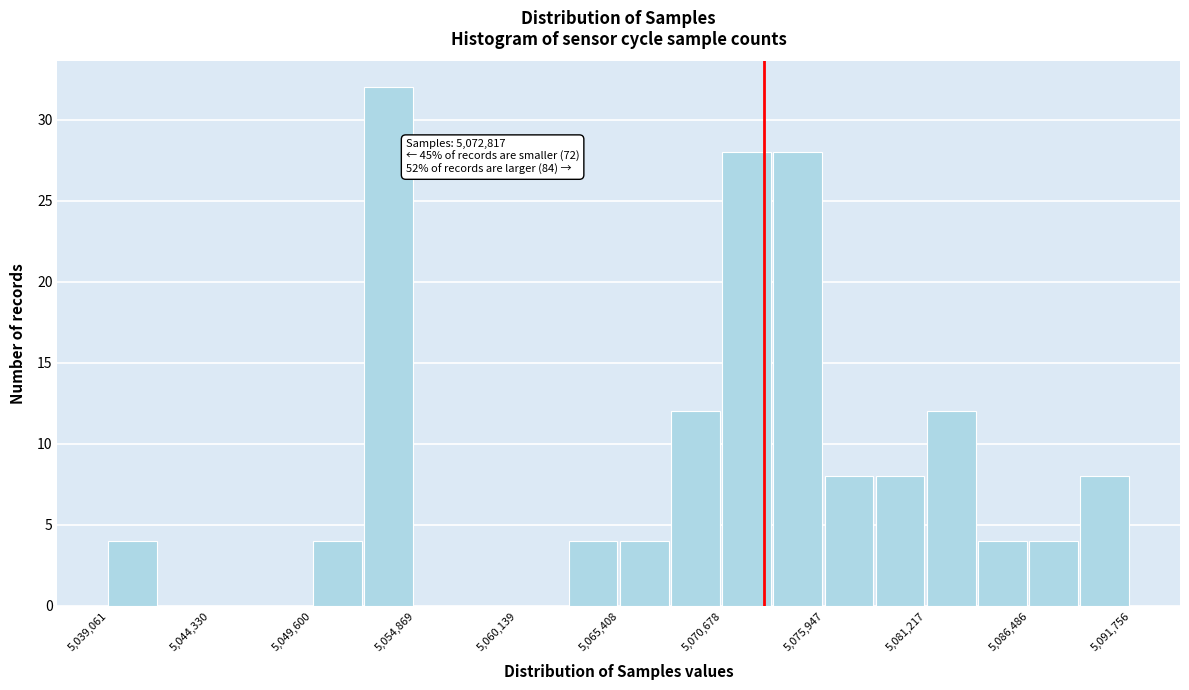

Read against the x-axis, roughly where is the centre of the tallest bar?

5053000